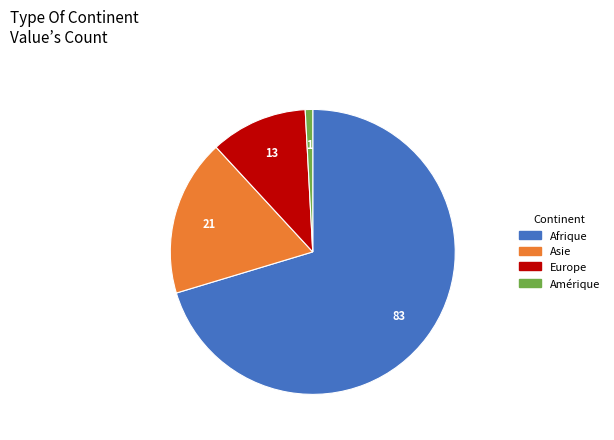

Is there a majority slice in this chart?

Yes